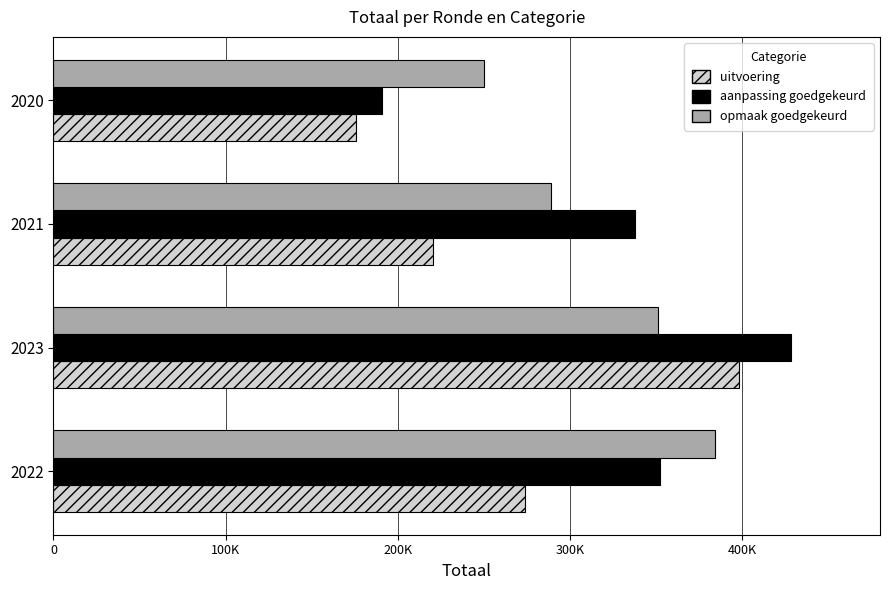

What are all the series names shown in the legend?

uitvoering, aanpassing goedgekeurd, opmaak goedgekeurd